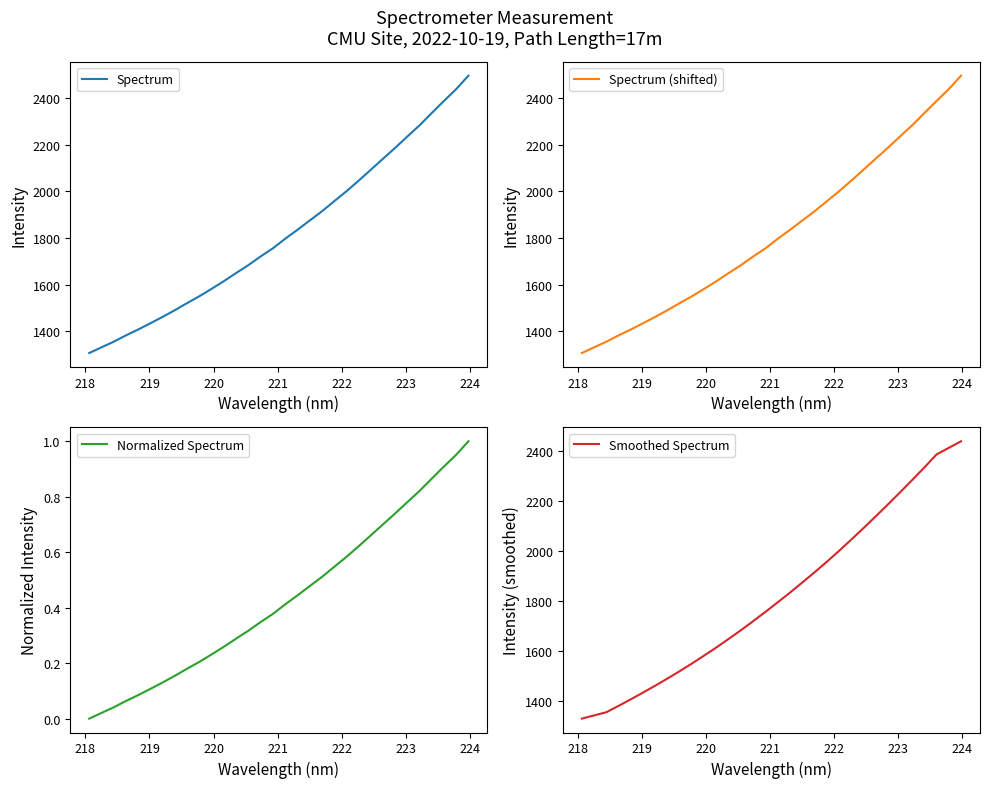

What is the maximum value for Smoothed Spectrum?

2440.5